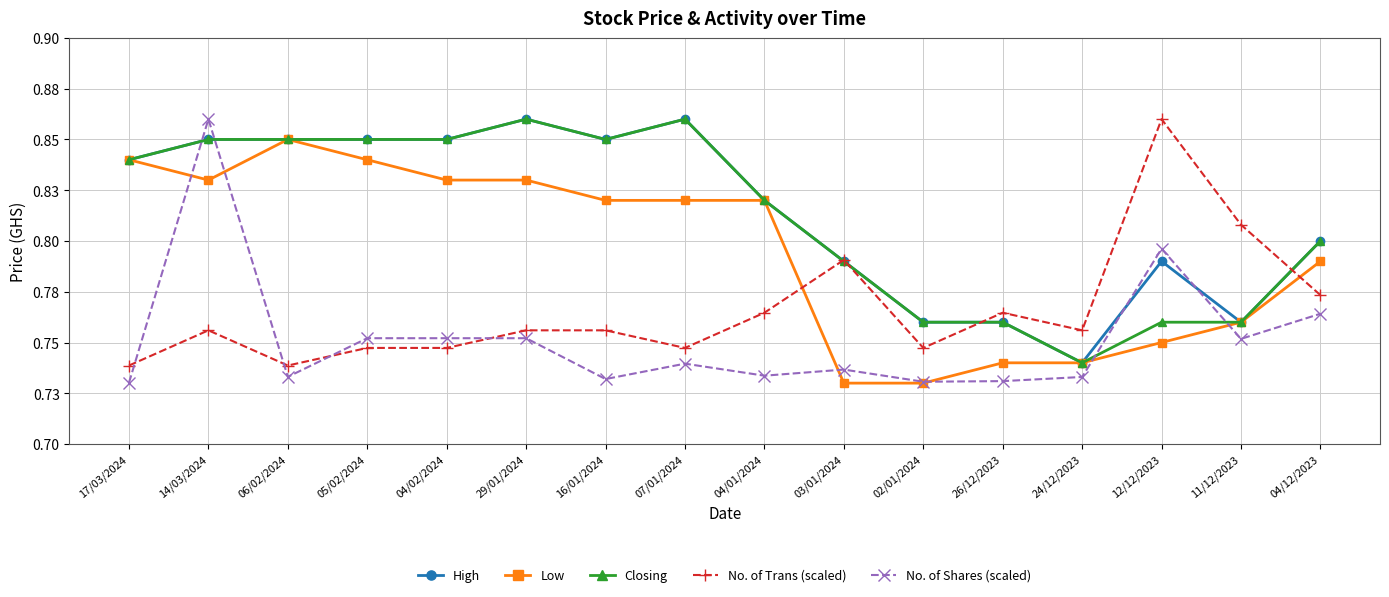

Does the chart have visible grid lines?

Yes